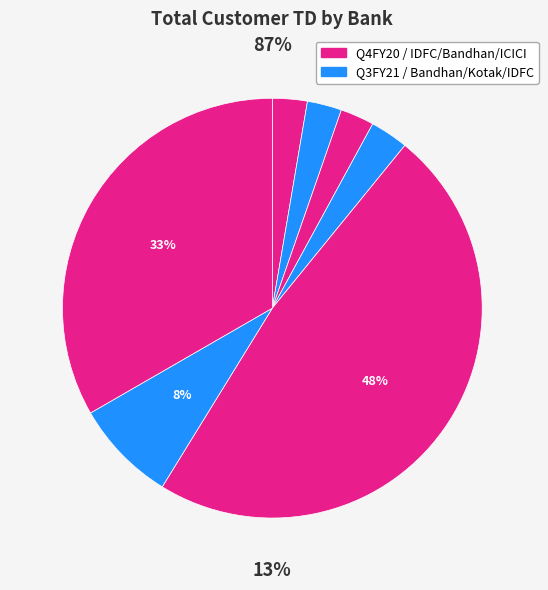

How many slices are in this pie chart?

7